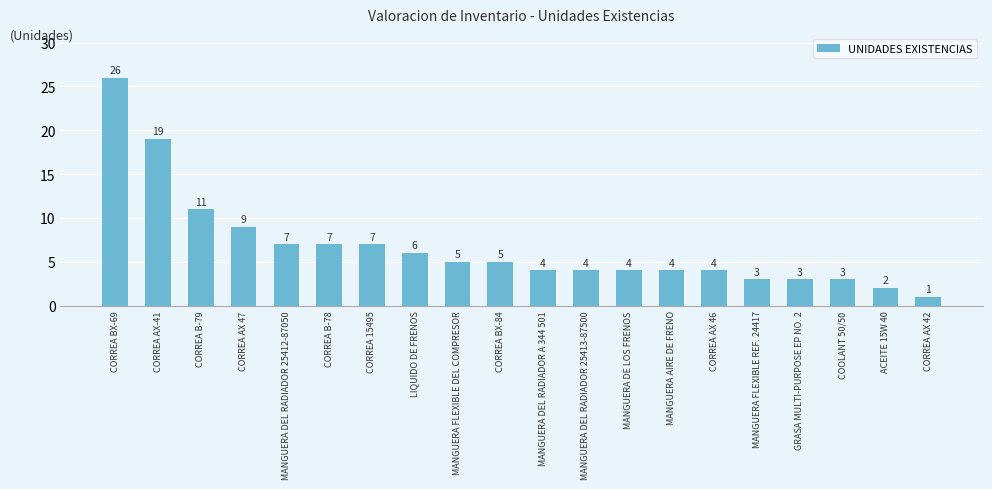

How many data points does each series have?

20